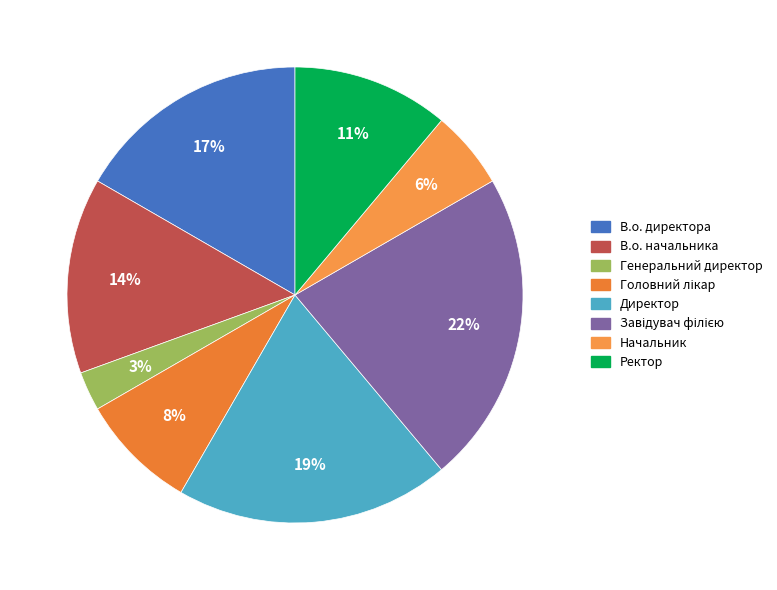

Between В.о. директора and Начальник, which is larger?

В.о. директора